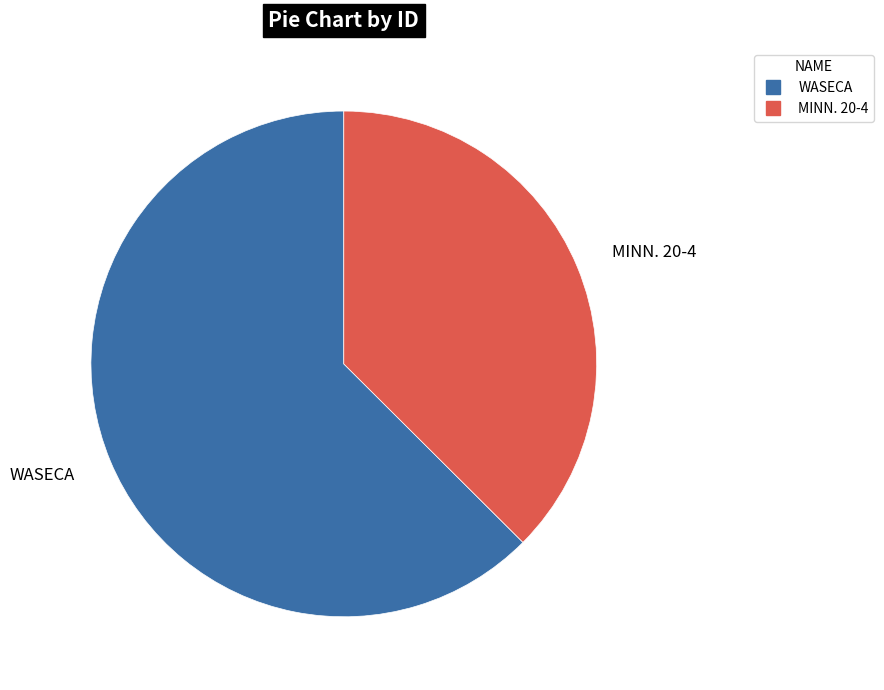

Do MINN. 20-4 and WASECA together represent more than half of the pie?

Yes